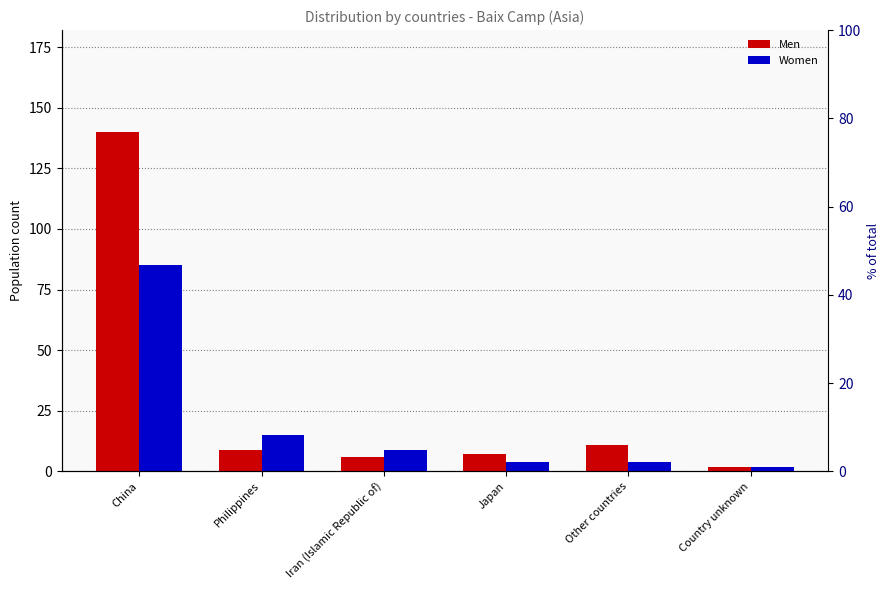

Where does the Men series first go above 9?

China